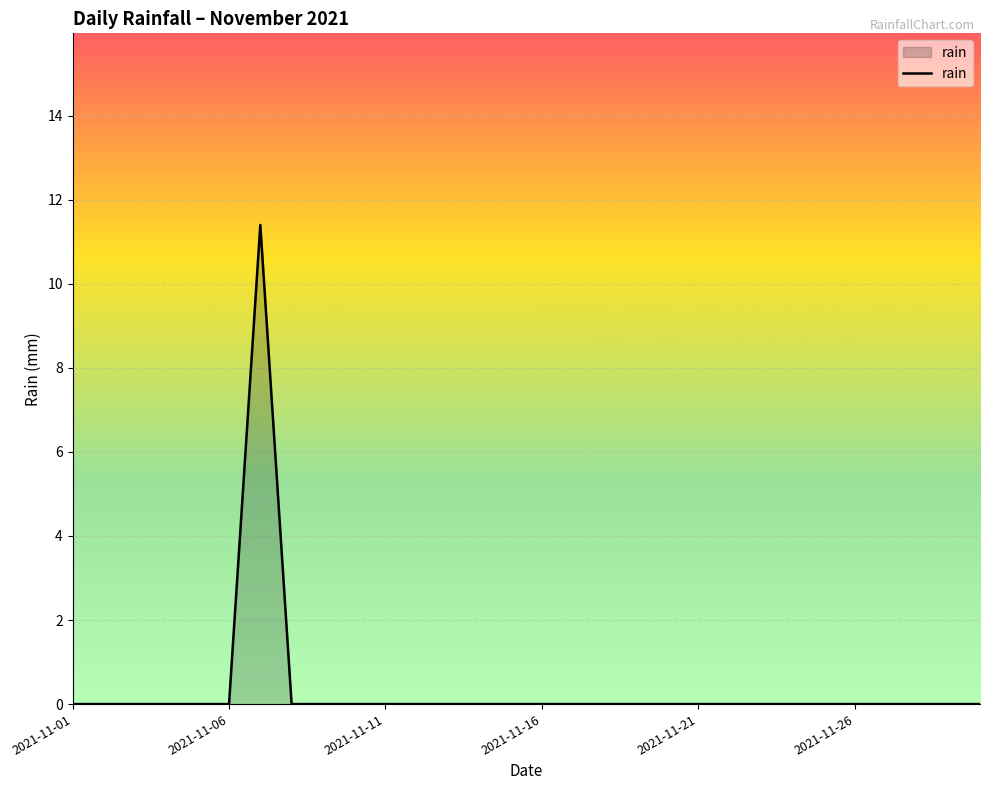

What is the sum of all values?

11.4